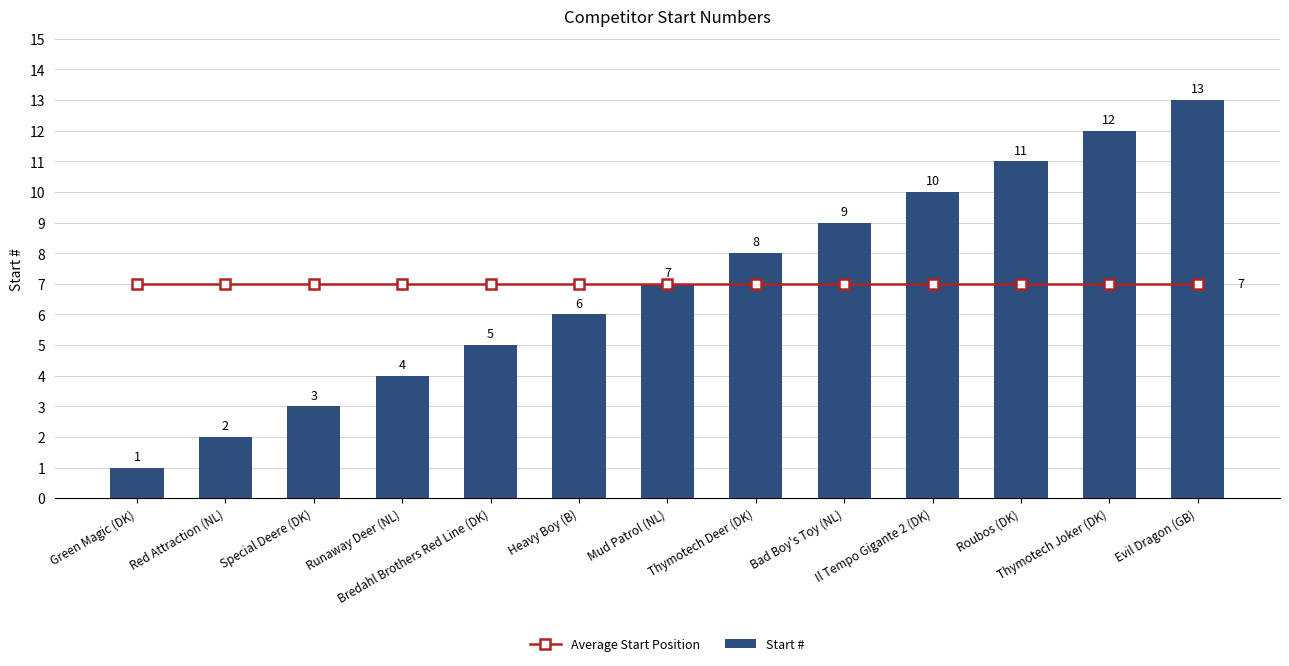

What is the value of the Average Start Position bar at the 6th from the left?

7